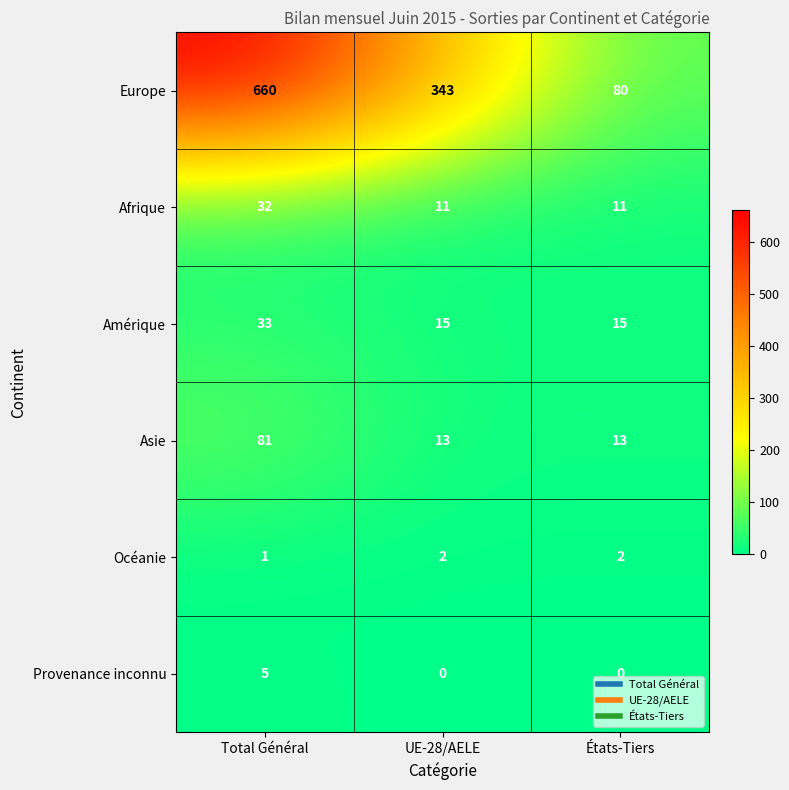

Which category has the highest value in the Europe series?

Total Général